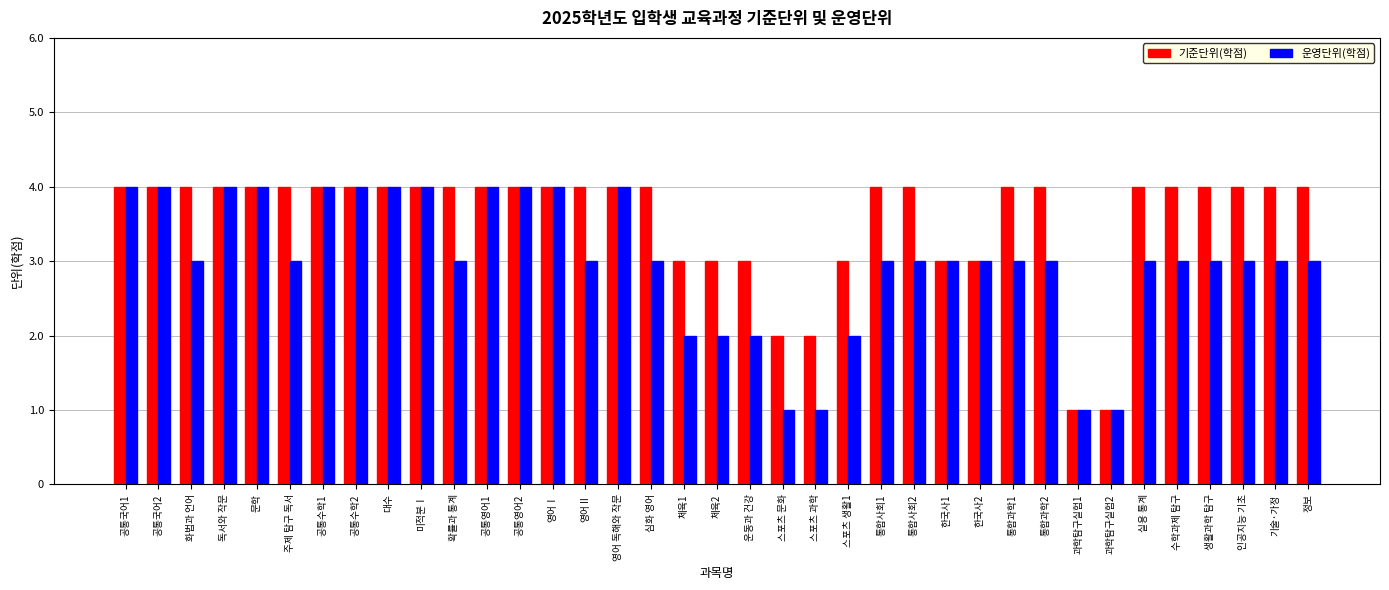

What is the sum of the 운영단위(학점) values at 수학과제 탐구 and 화법과 언어?

6